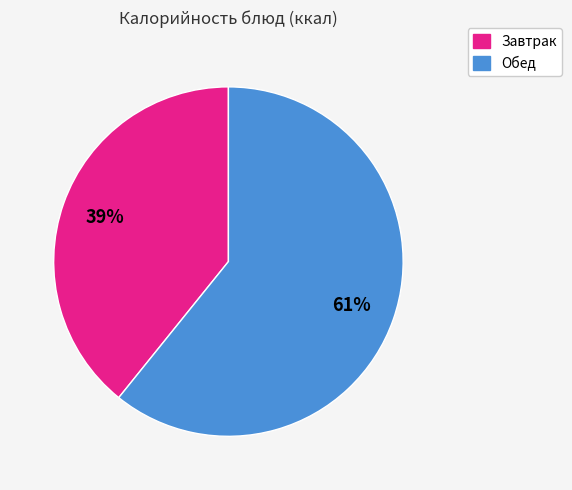

Is there a majority slice in this chart?

Yes